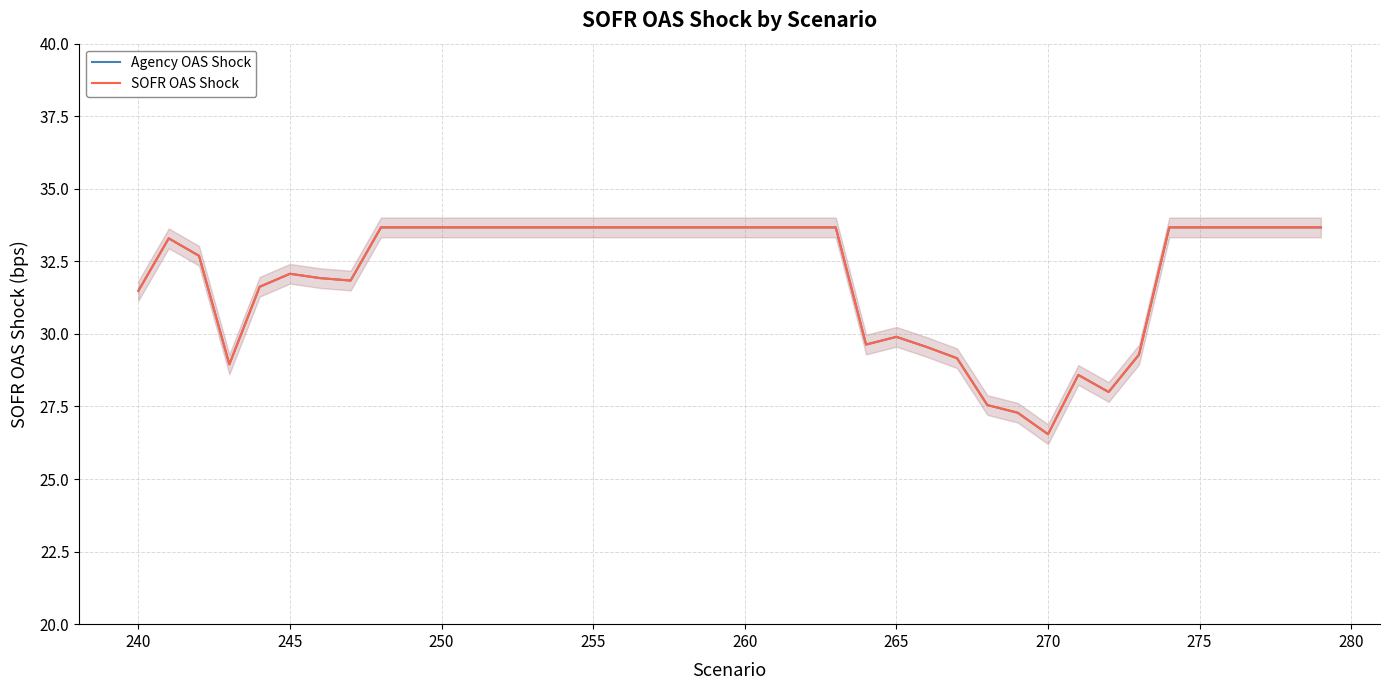

In SOFR OAS Shock, how many points are higher than both neighbors (excluding endpoints)?

4